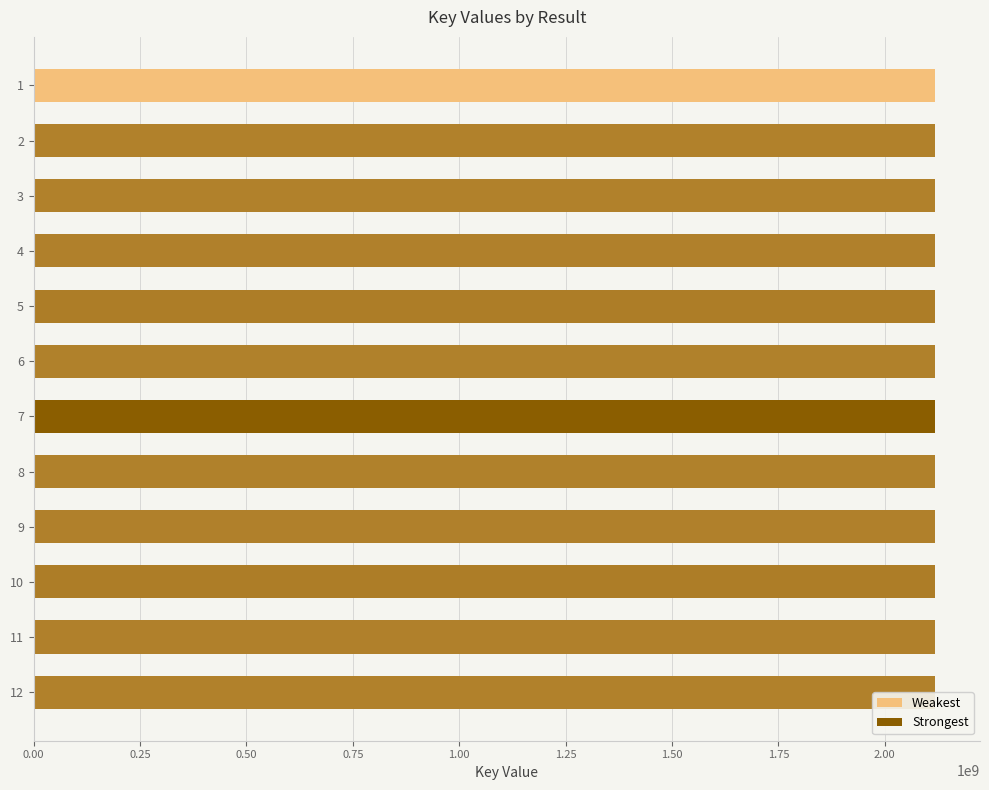

What is the maximum value shown in the chart?

2117892011